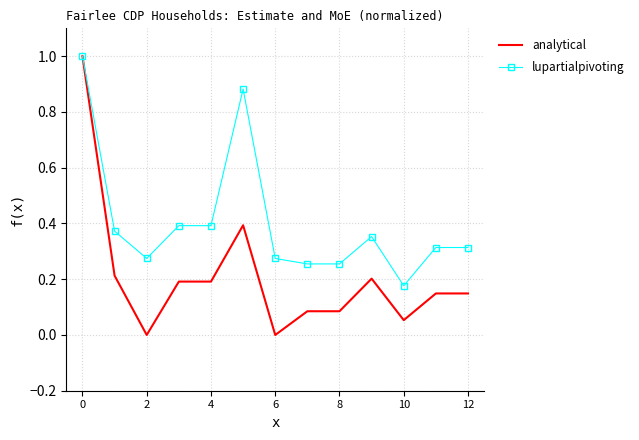

Which series has the largest total across all categories?

lupartialpivoting